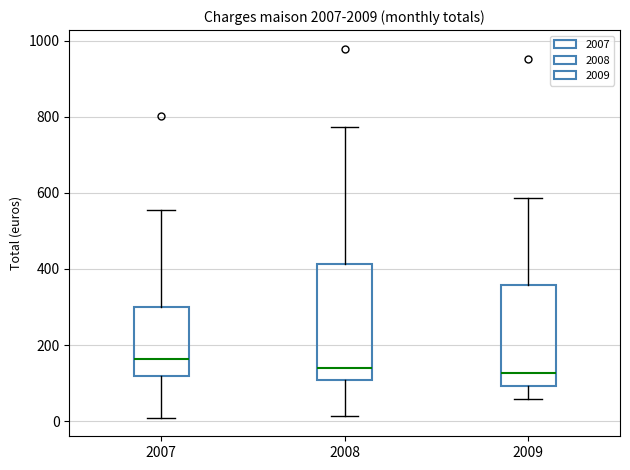

Which box has the highest median line?

2007